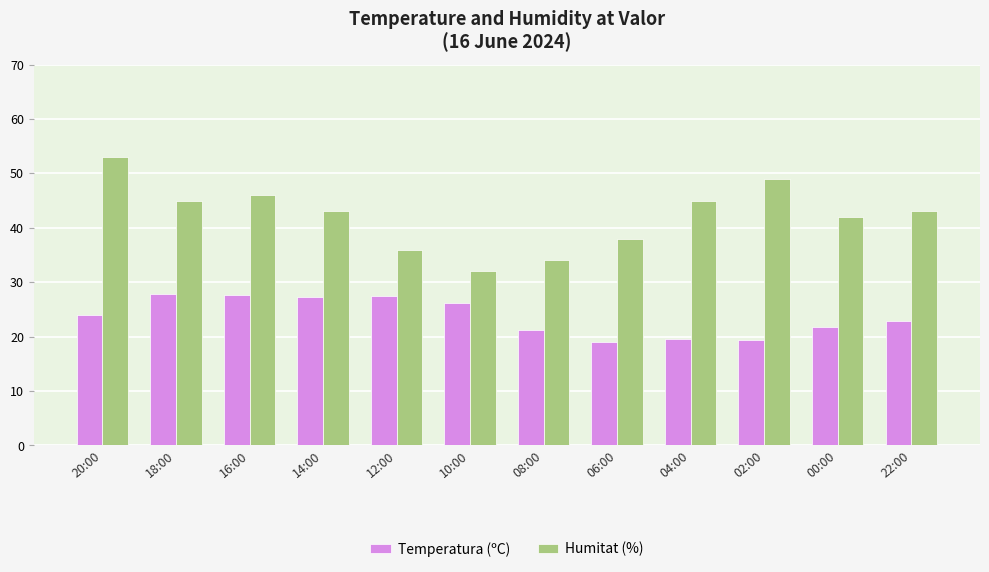

What is the difference between the highest and lowest values at 04:00?

25.5